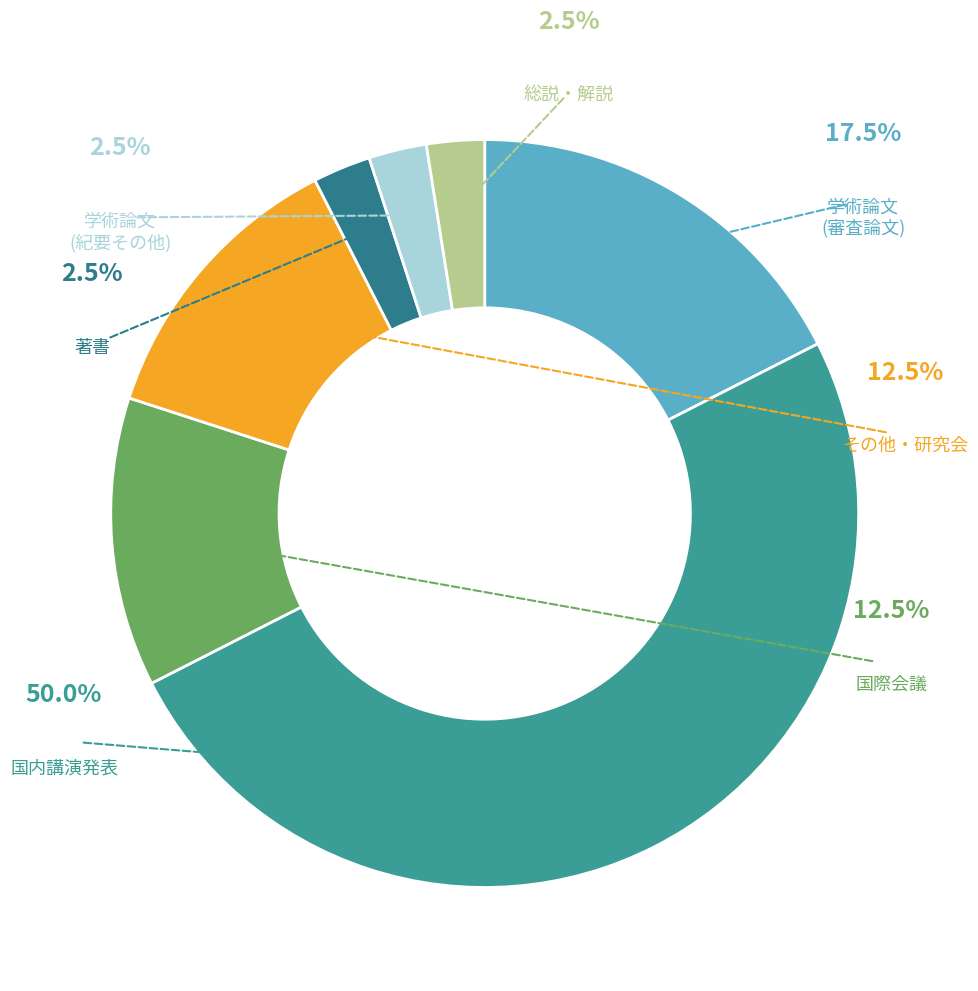

How many segments does this pie chart have?

7